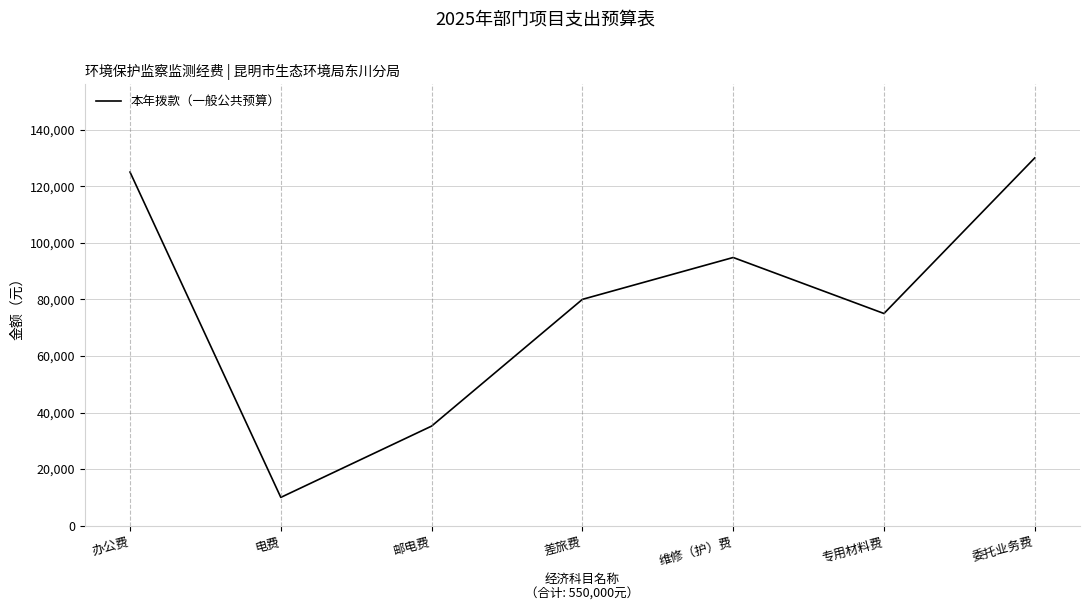

Rank the categories by value from lowest to highest.

电费, 邮电费, 专用材料费, 差旅费, 维修（护）费, 办公费, 委托业务费